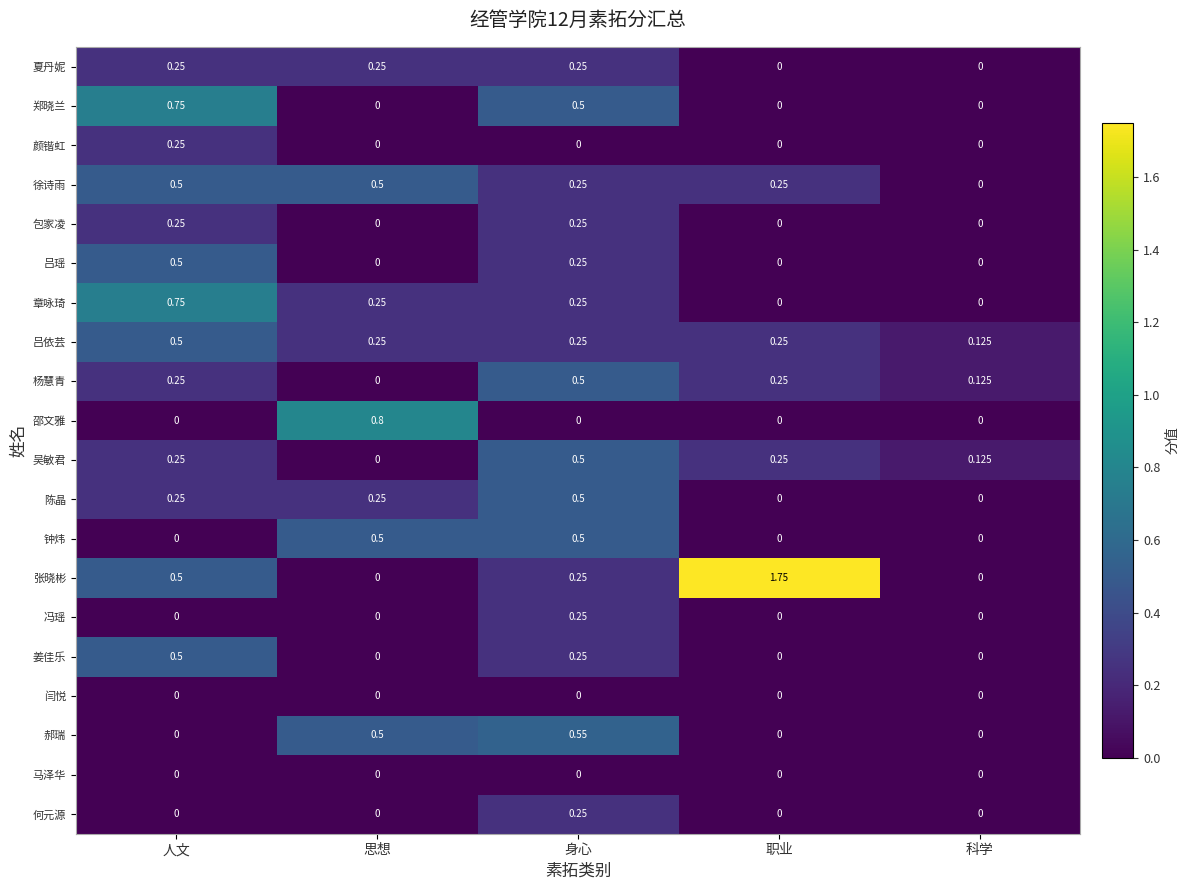

At which category is the sum across all series the highest?

身心